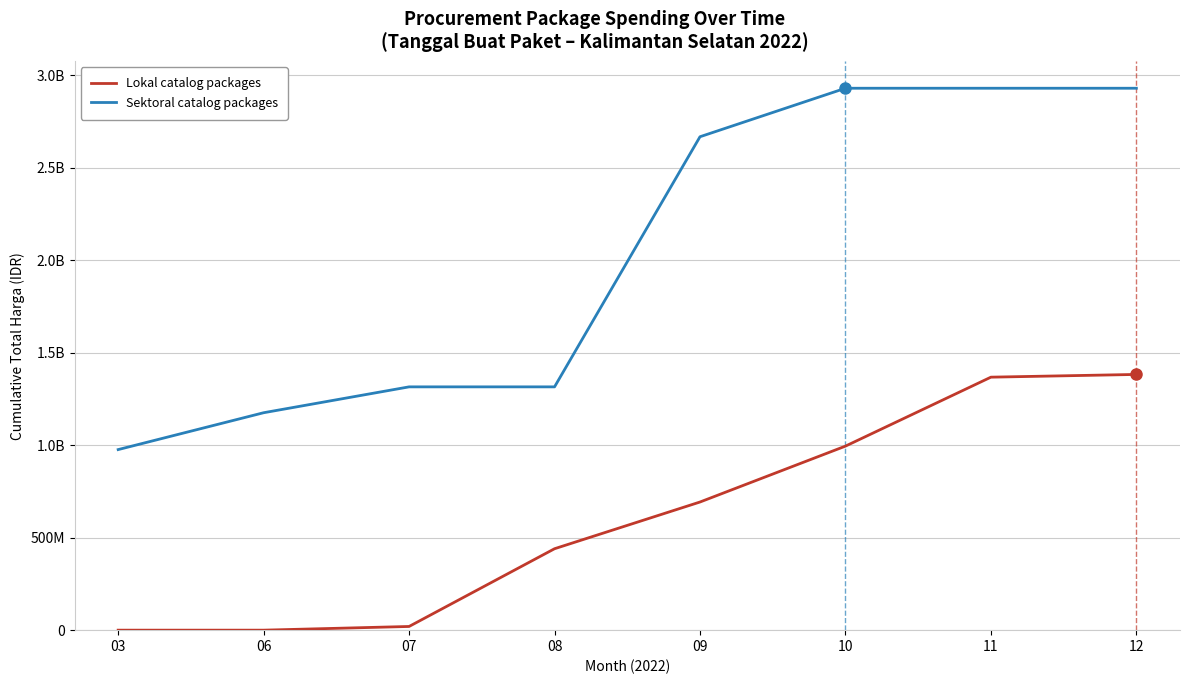

What are all the series names shown in the legend?

Lokal catalog packages, Sektoral catalog packages